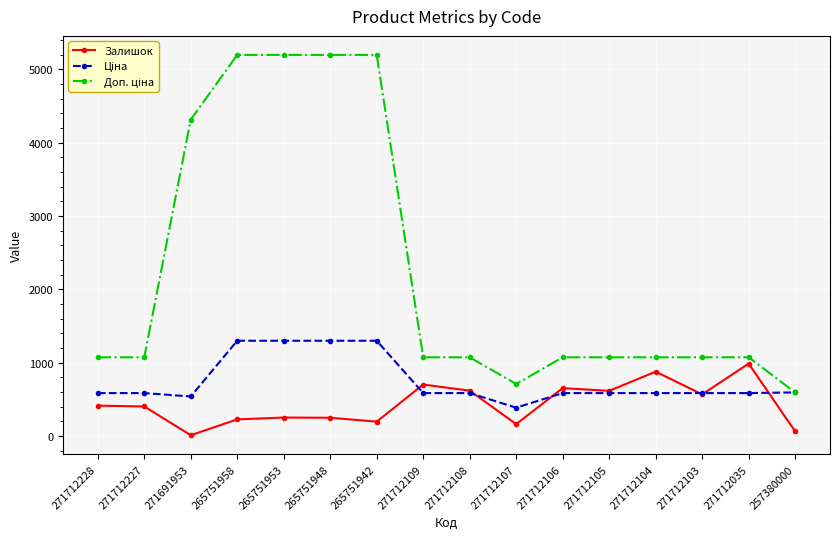

At how many categories does at least one series exceed 1906?

5